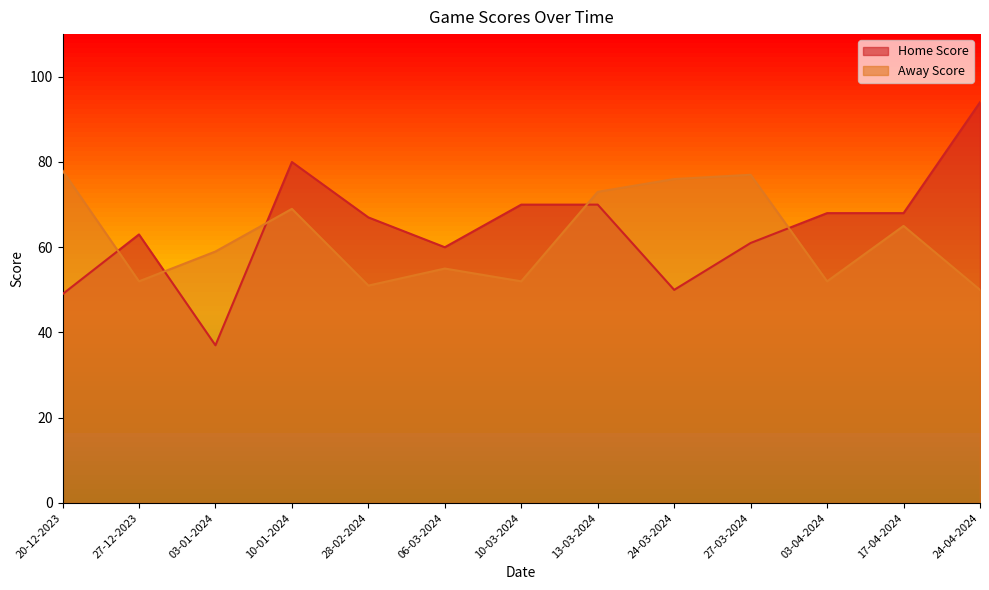

True or false: Home Score and Away Score intersect in this chart.

True